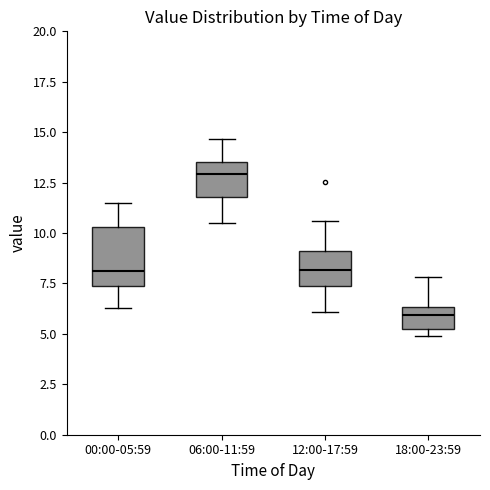

Comparing the boxes themselves (not the whiskers), which one is the tallest?

00:00-05:59